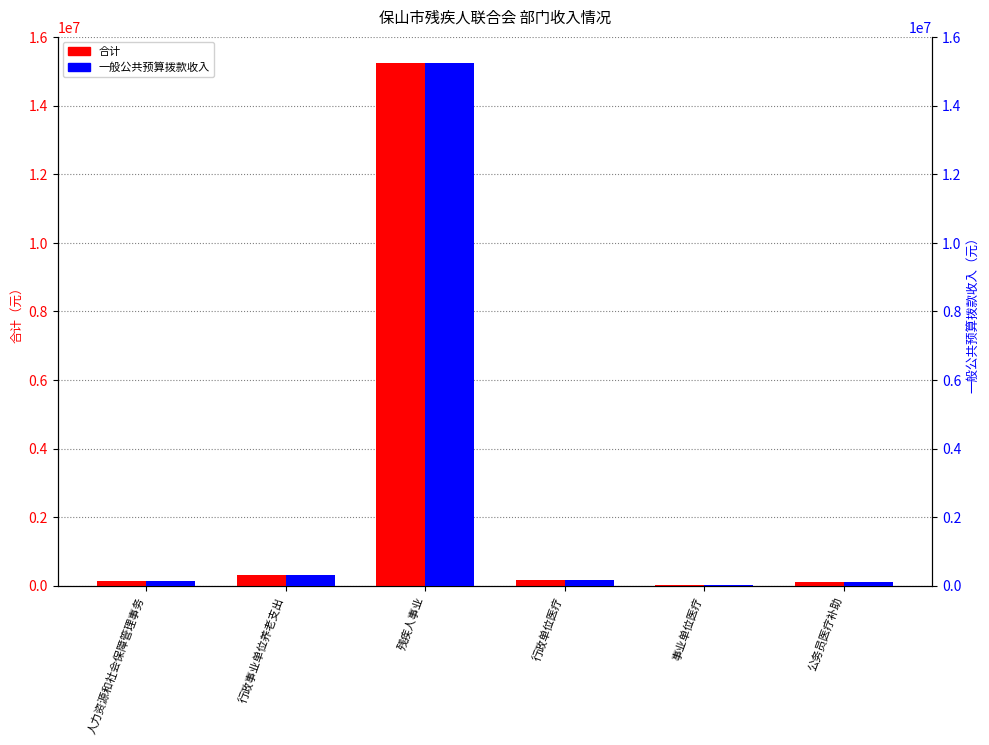

Where does the 一般公共预算拨款收入 series first go above 152300?

行政事业单位养老支出